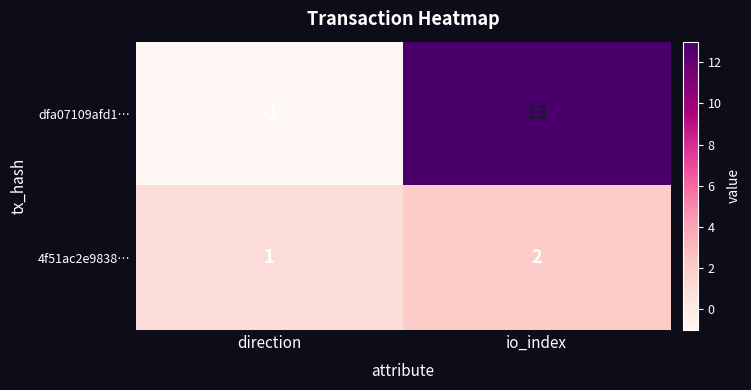

Which category has the highest value in the 4f51ac2e9838… series?

io_index